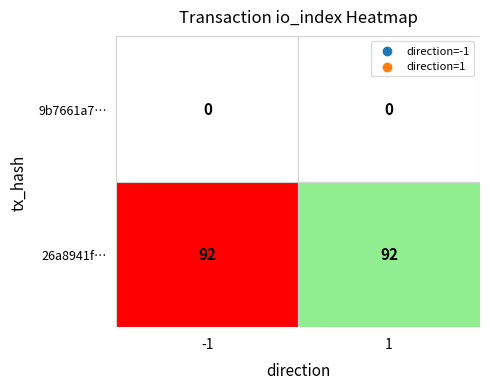

Reading left to right, extract all data points from this chart.

9b7661a73ef0e065a4adbb4324938ccdb5e7265: 0	0
26a8941f604f23bc2b5ce8e60b7341b05554a41: 92	92